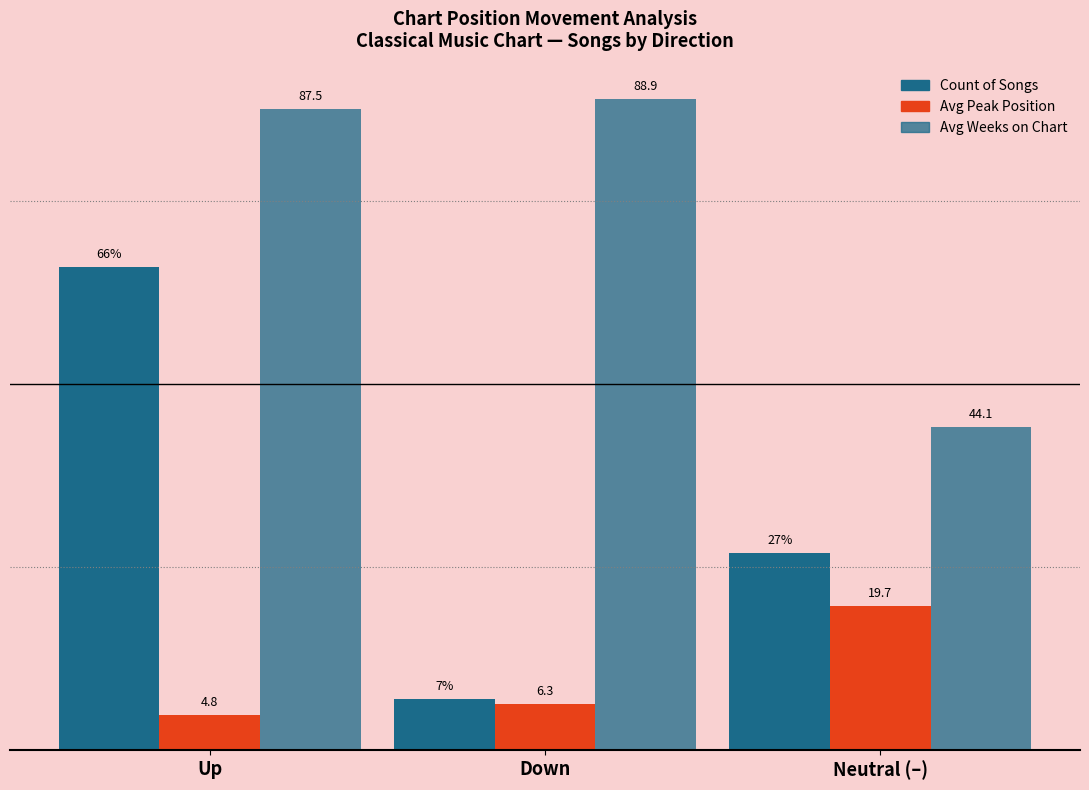

Does the chart contain stacked bars?

No